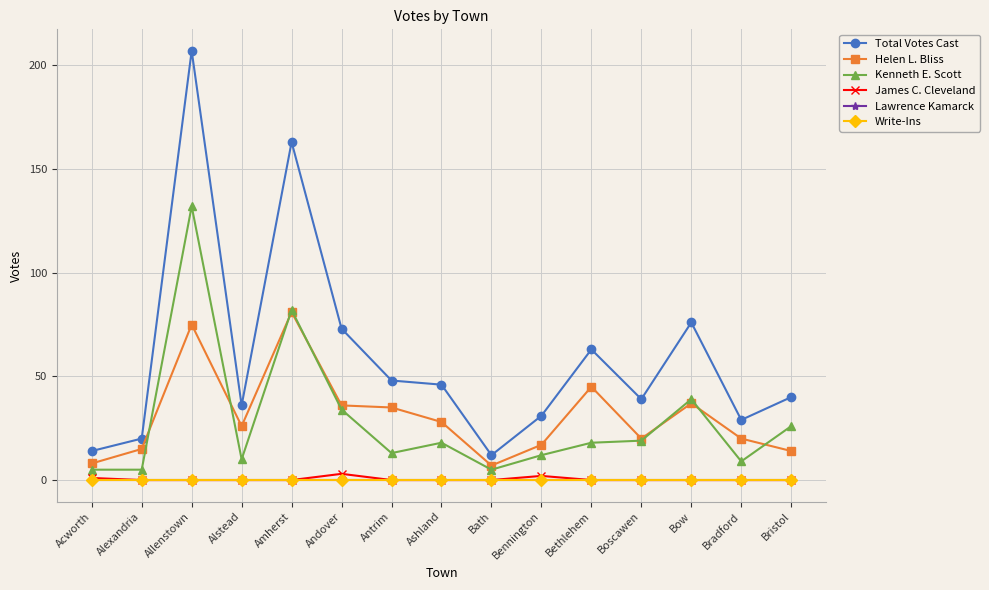

Is the value of James C. Cleveland at Bennington greater than the value of Helen L. Bliss at Bennington?

No